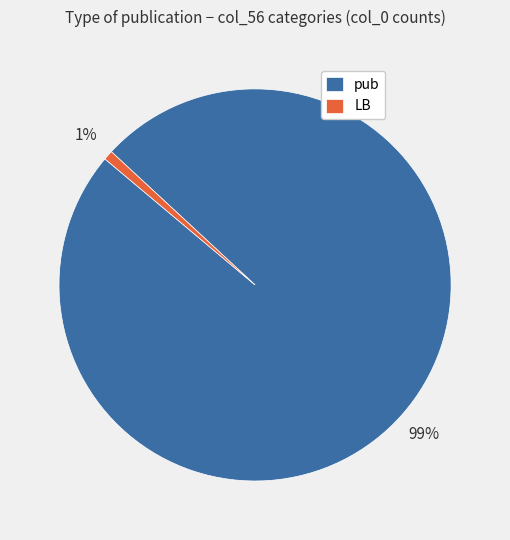

How many slices are in this pie chart?

2